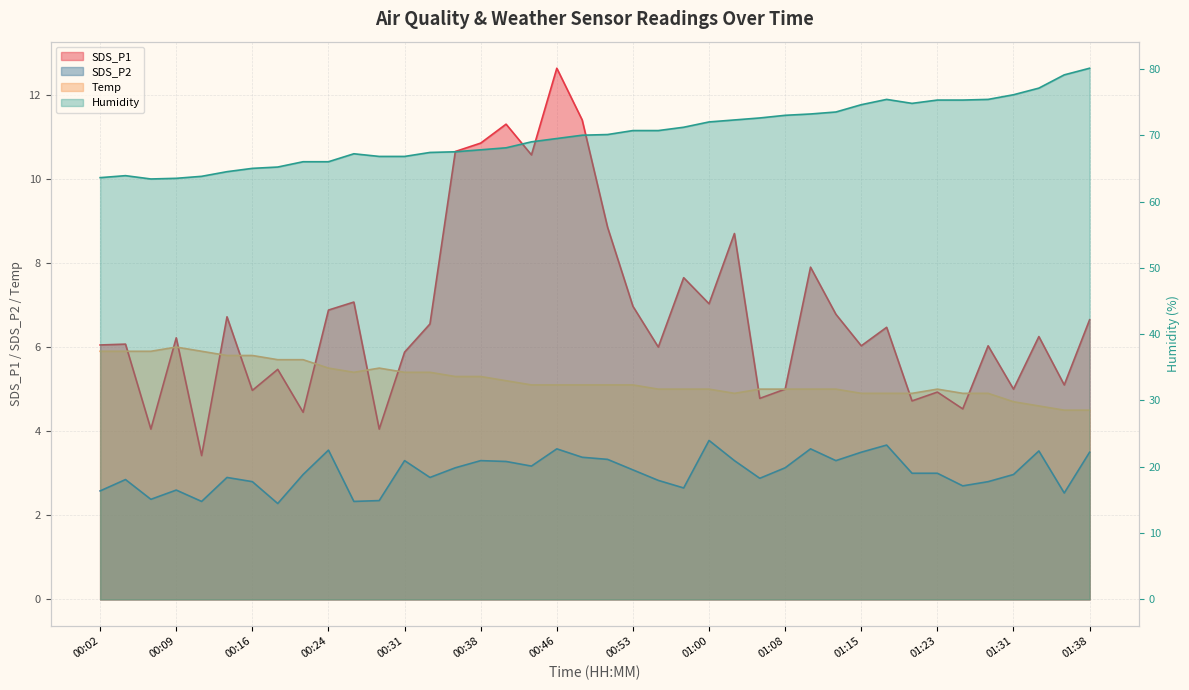

Which series changed the most between 00:41 and 00:58?

SDS_P1